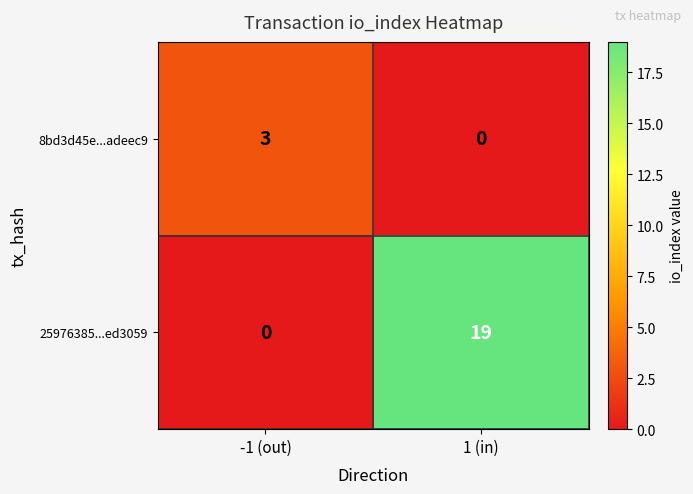

At which label does 8bd3d45e...adeec9 reach its peak?

-1 (out)